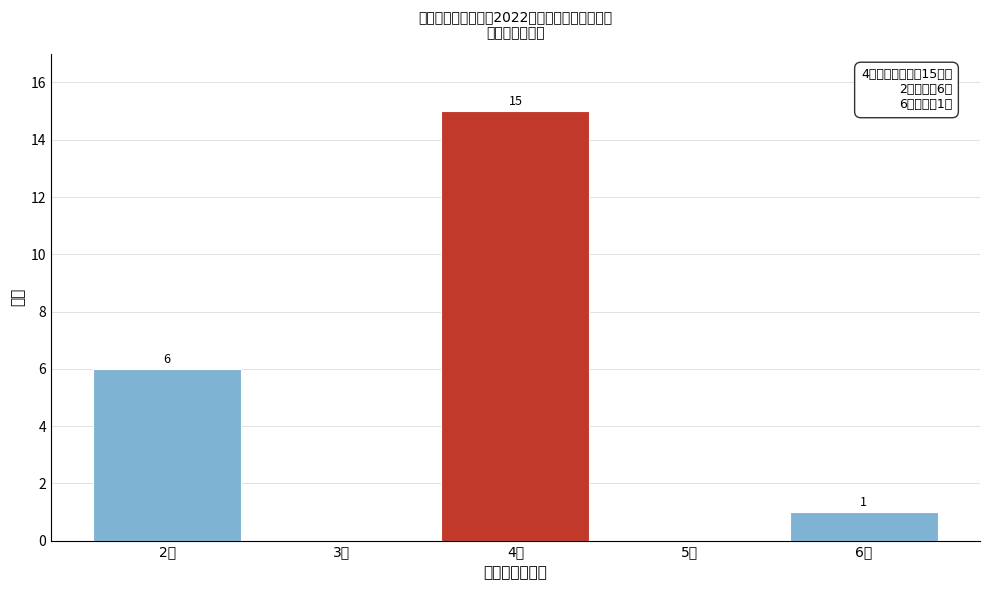

Reading left to right, transcribe all the data shown in this chart.

2分=6	3分=0	4分=15	5分=0	6分=1